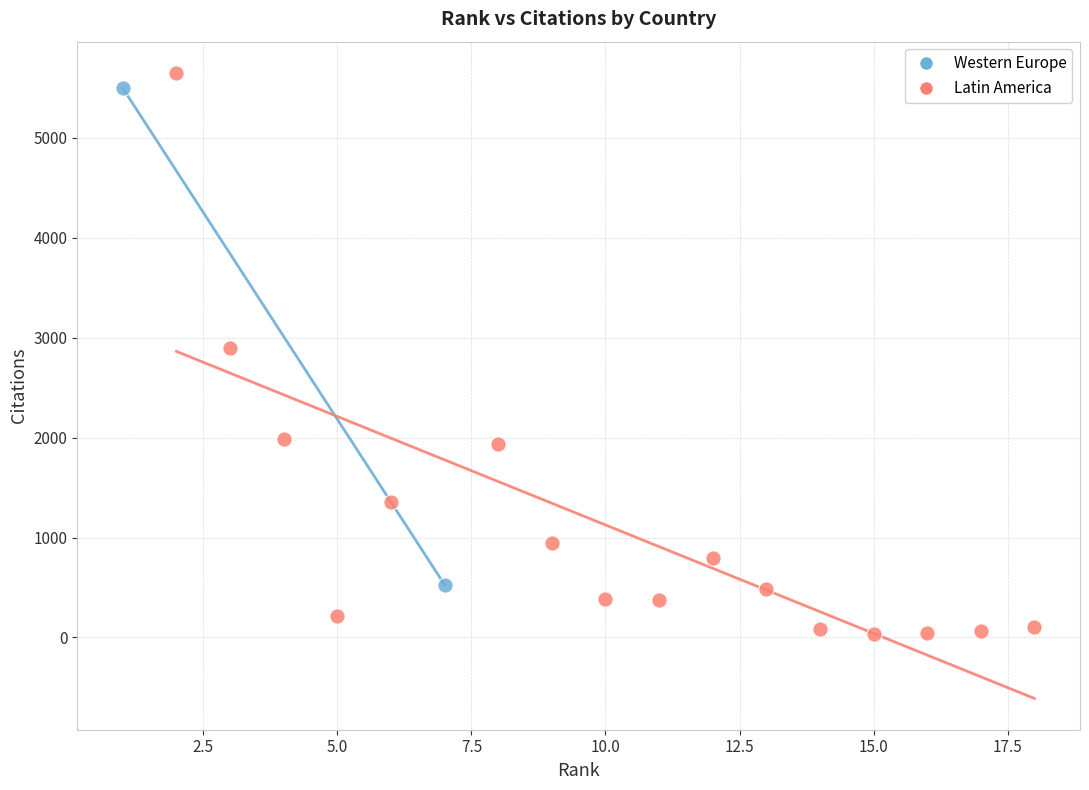

Which series has the largest Y range (max minus min)?

Latin America